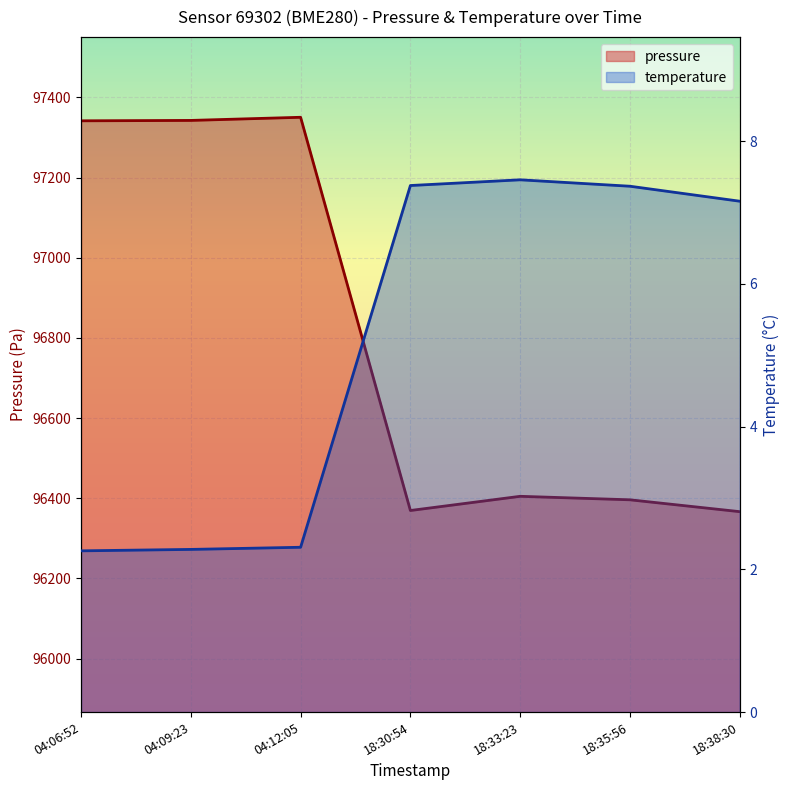

What is the label of the 3rd point from the left?

04:12:05